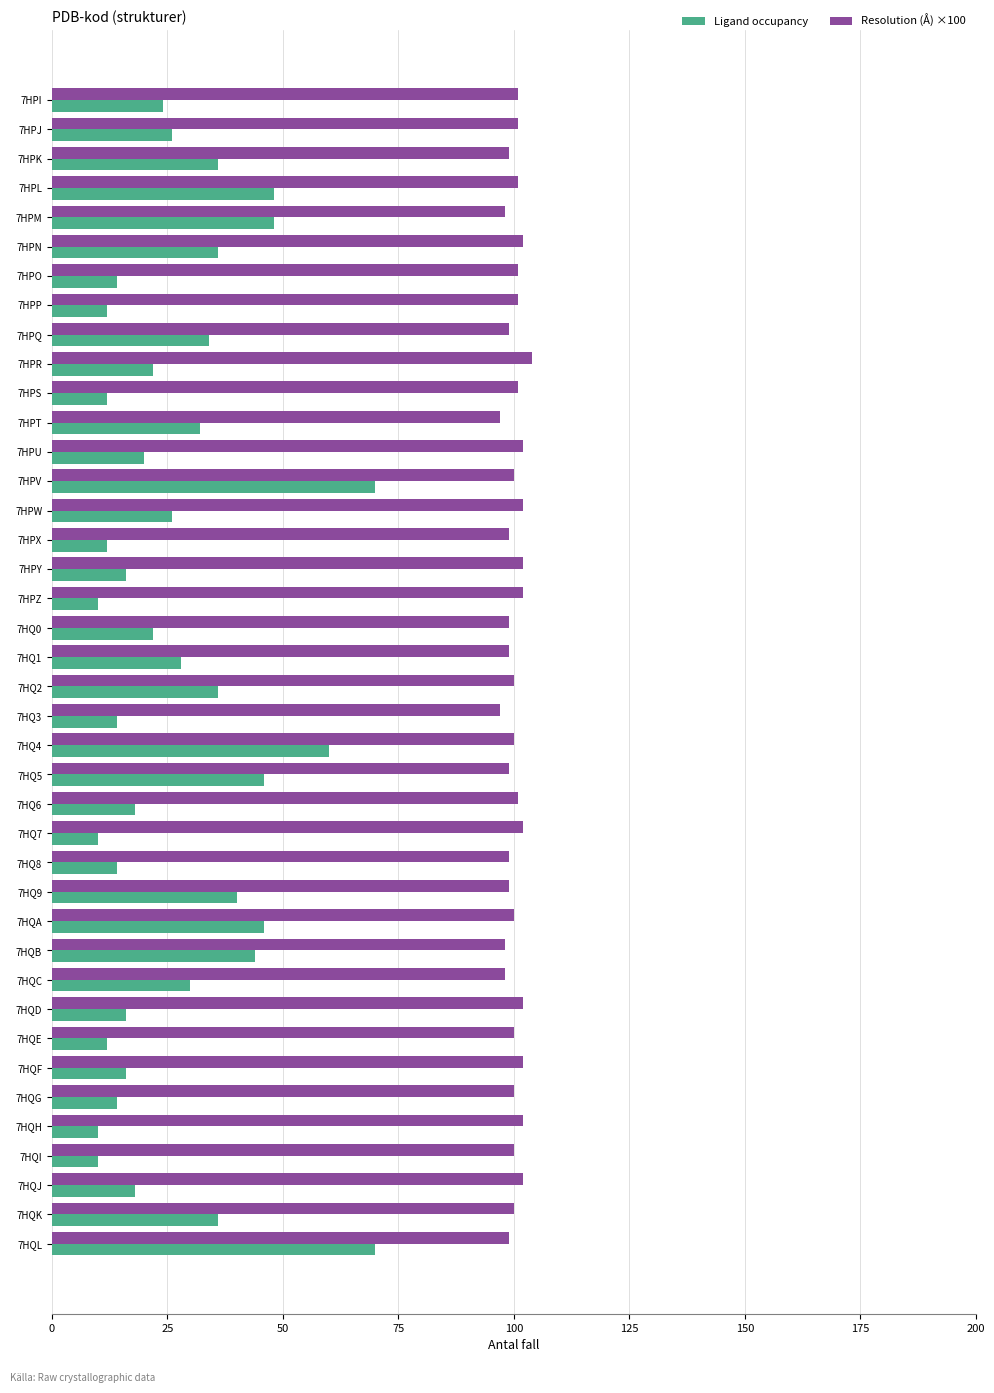

Which series has the widest spread of values?

Ligand occupancy